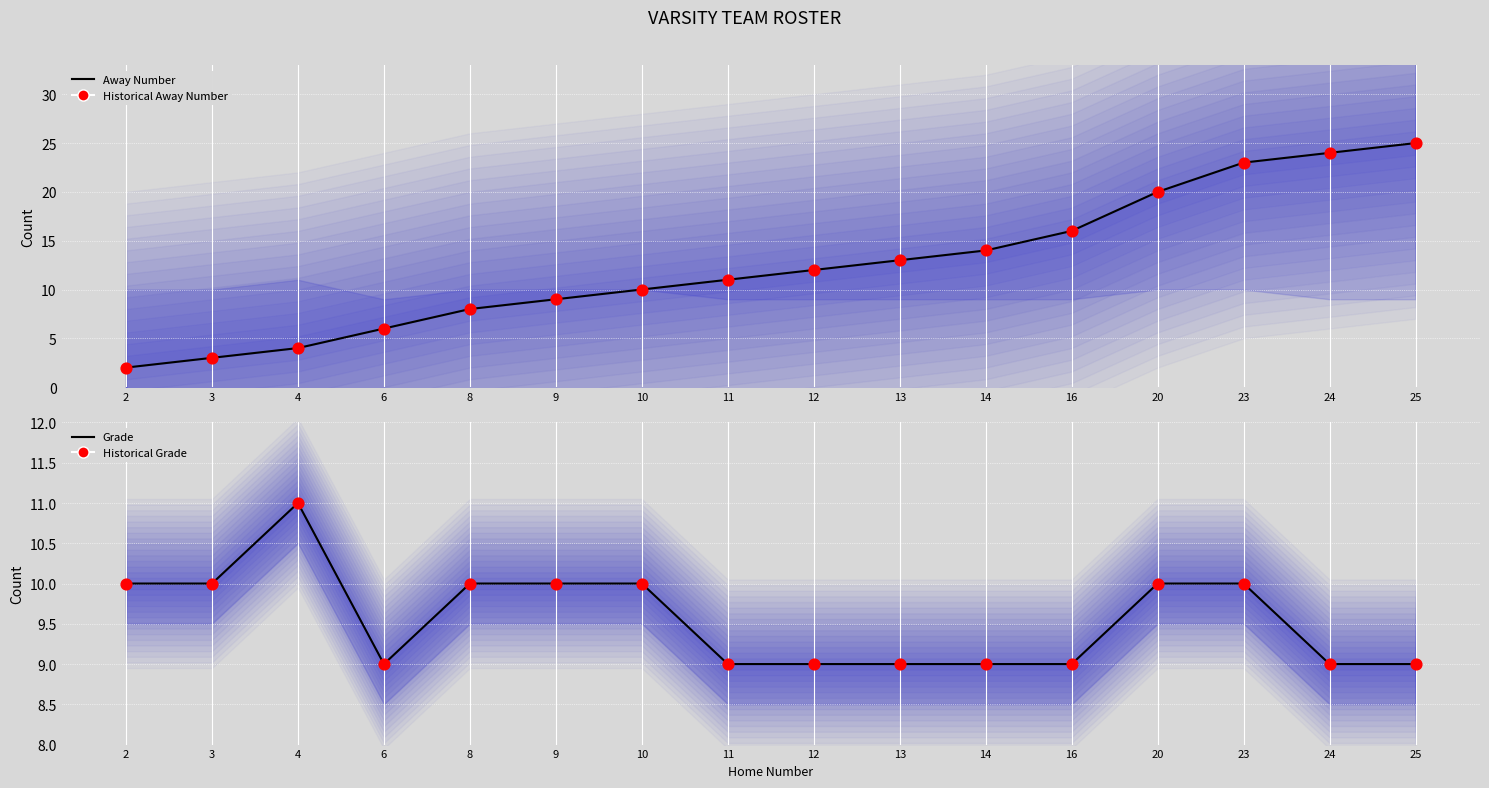

What is the total value across all series at 25?

68